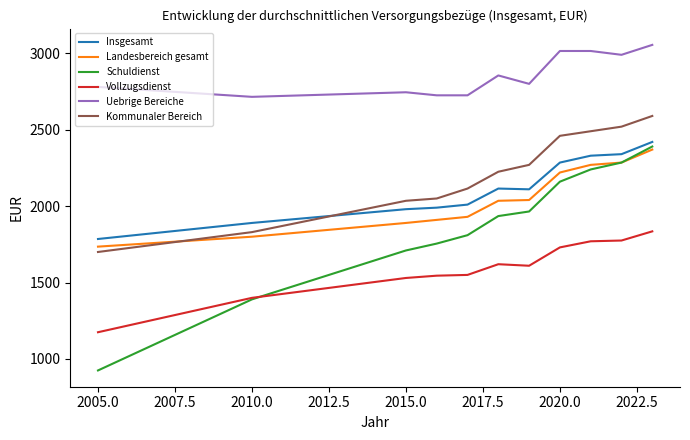

Does the chart have visible grid lines?

No